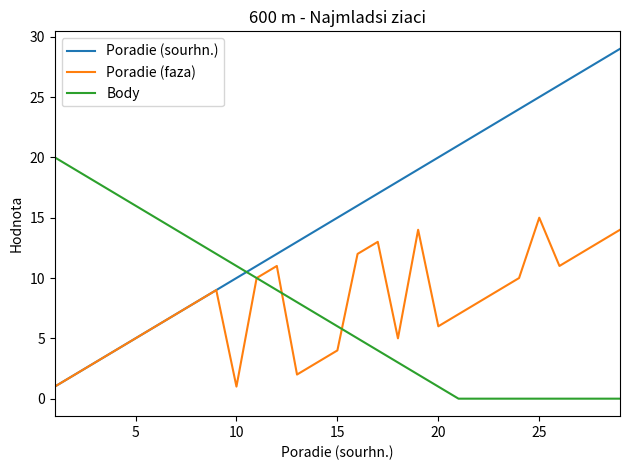

What are all the series names shown in the legend?

Poradie (sourhn.), Poradie (faza), Body